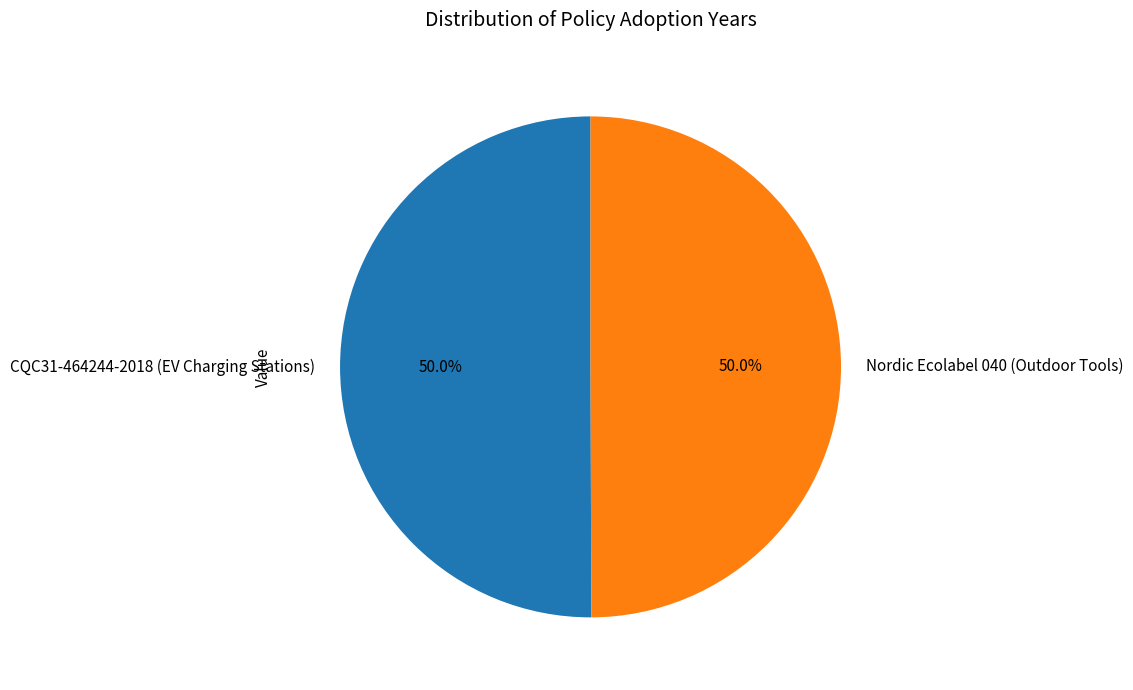

Approximately how many times larger is the value at CQC31-464244-2018 (EV Charging Stations) compared to Nordic Ecolabel 040 (Outdoor Tools)?

1.0